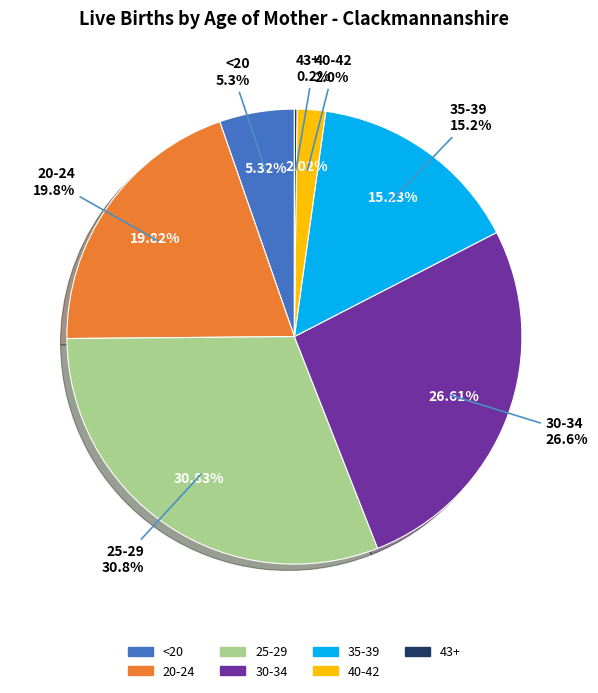

To the nearest percent, what is the combined percentage of 40-42 and 30-34?

29%